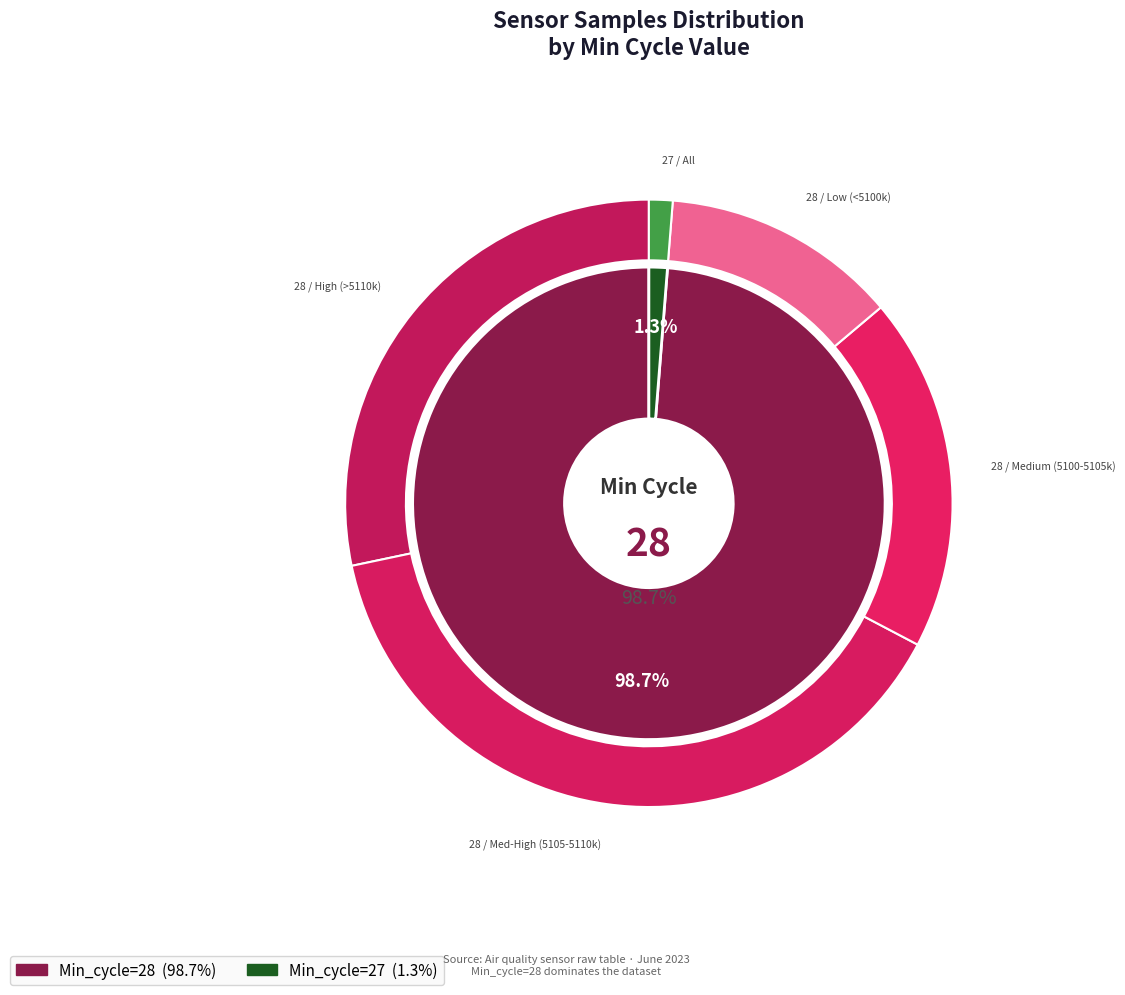

Combined, what portion of the pie is 27 and 28?

100.0%